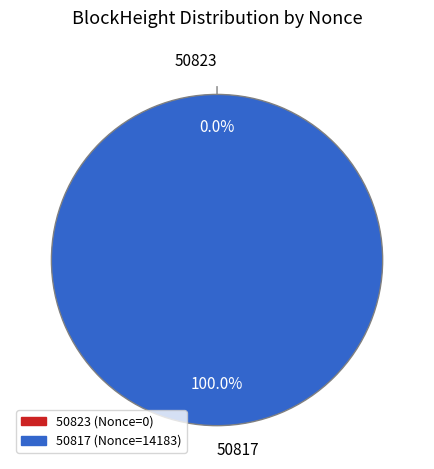

Count the number of slices in the pie.

2